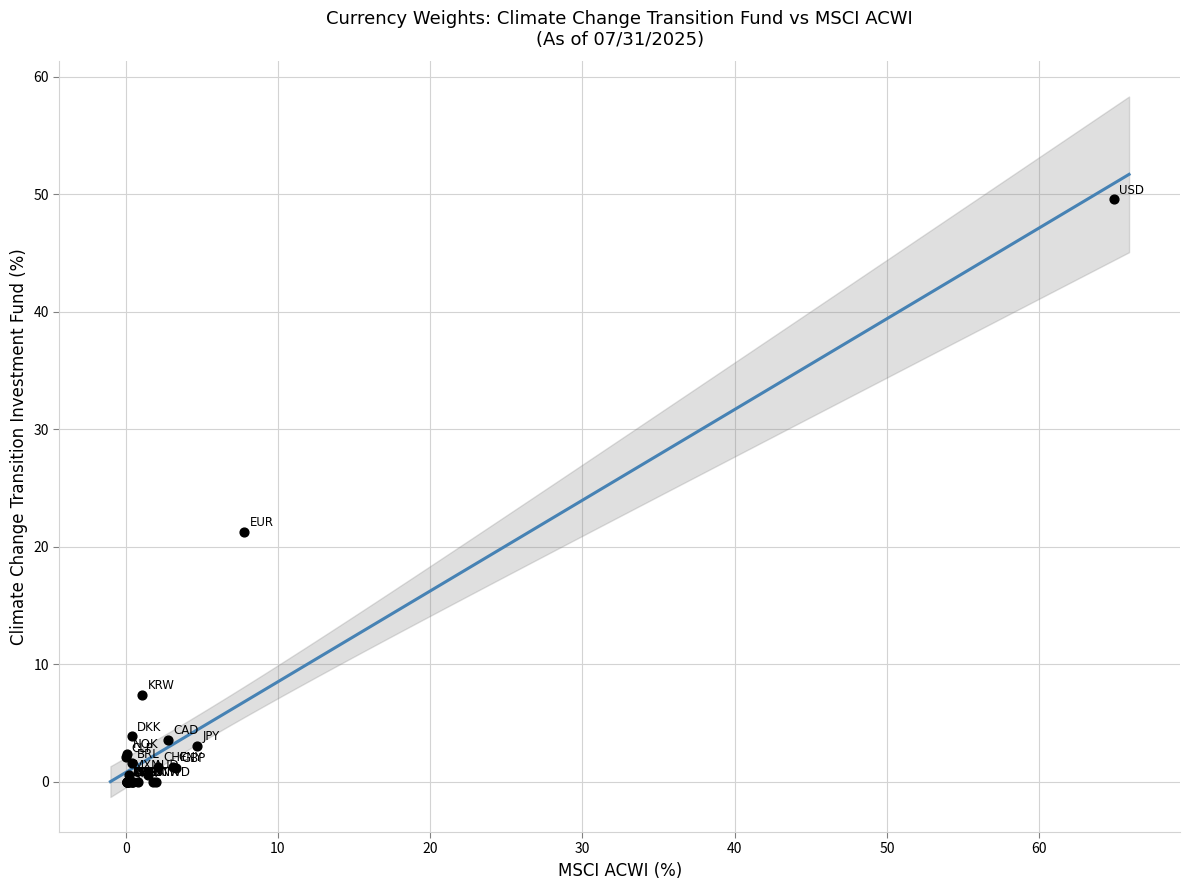

What Y value in the scatter plot is closest to 24?

21.3